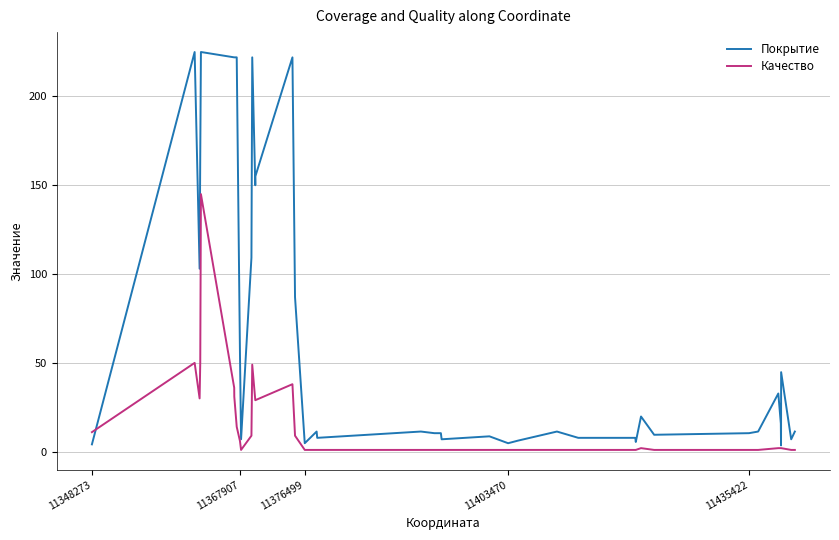

List the series in order of their peak value, lowest first.

Качество, Покрытие